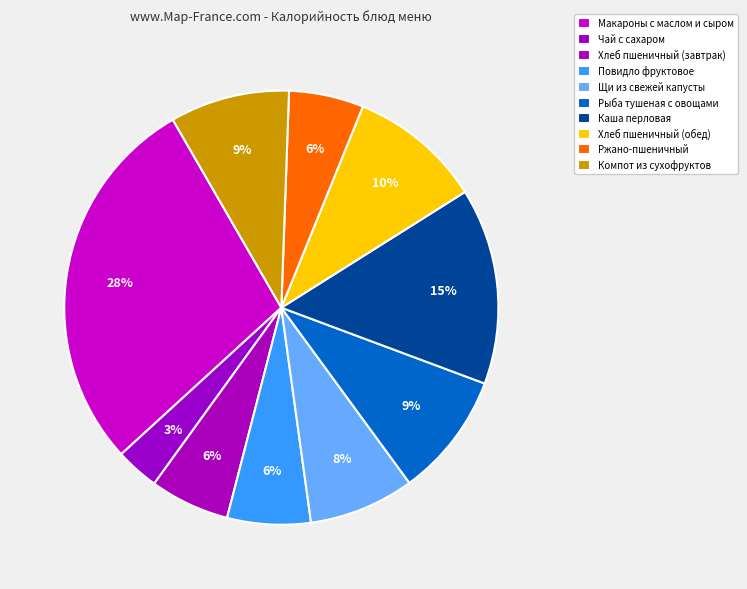

Which slice is the smallest?

Чай с сахаром